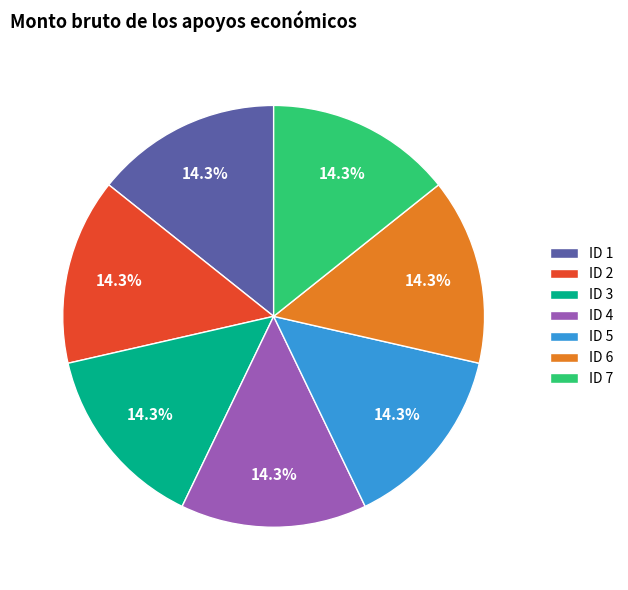

Approximately how many times larger is the value at ID 7 compared to ID 5?

1.0